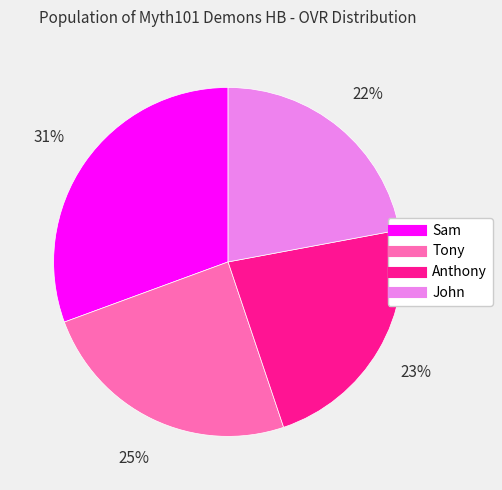

What is the smallest slice in the pie chart?

John